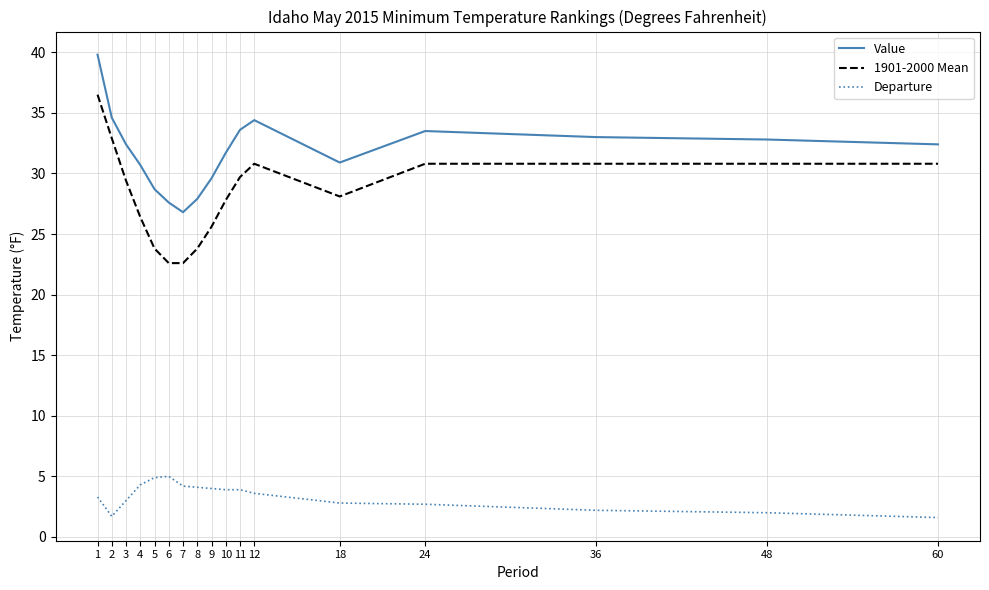

Which series has the largest range (max minus min)?

1901-2000 Mean